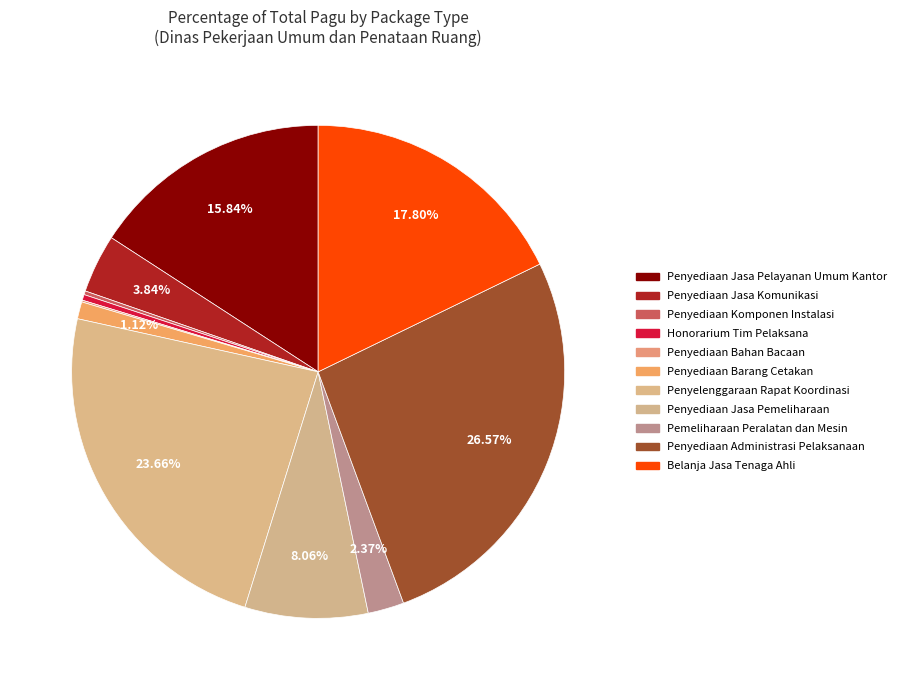

The Penyediaan Jasa Komunikasi slice represents 1% of the pie. True or false?

False